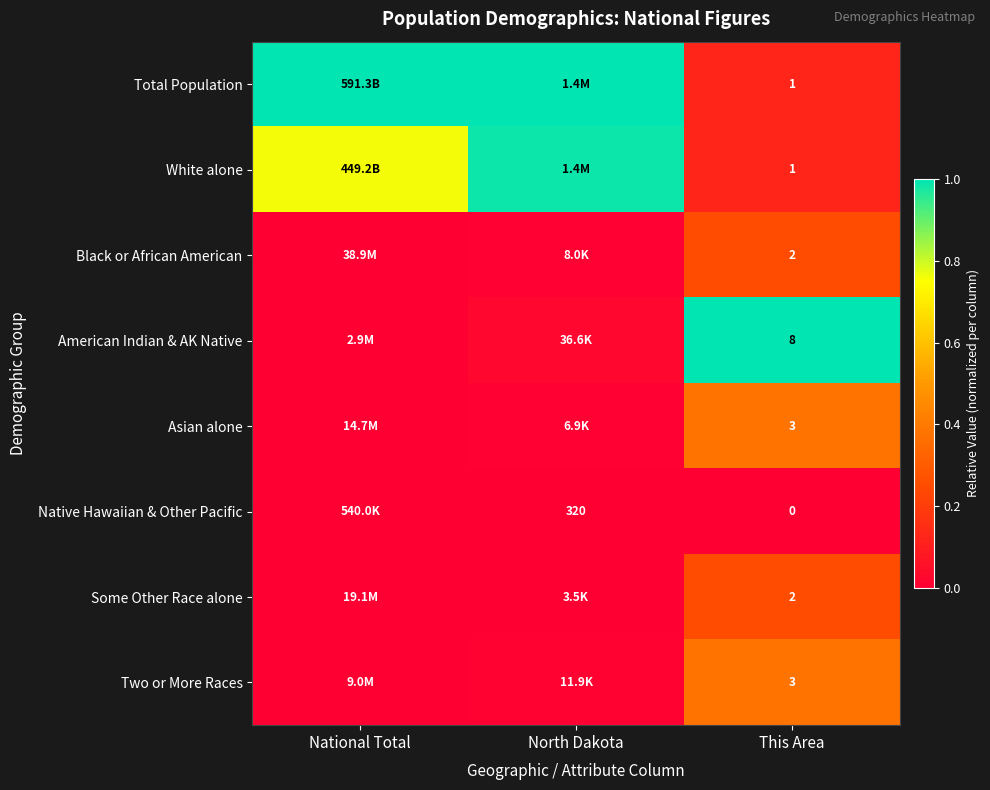

Is the value of Black or African American at This Area greater than the value of Native Hawaiian & Other Pacific at North Dakota?

No